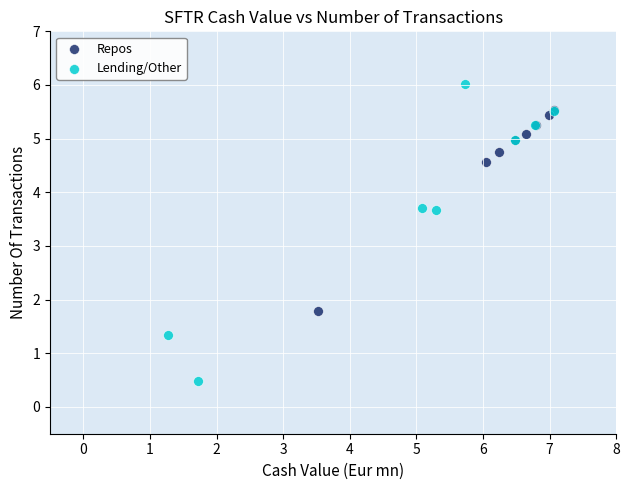

What are all the series names shown in the legend?

Repos, Lending/Other